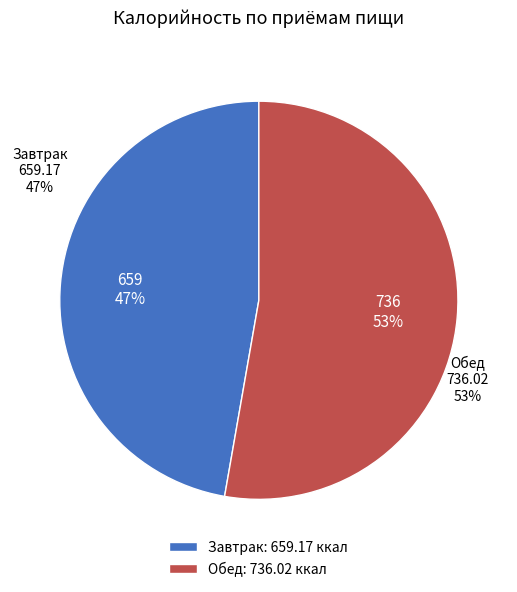

To the nearest percent, what portion does Завтрак represent?

47%